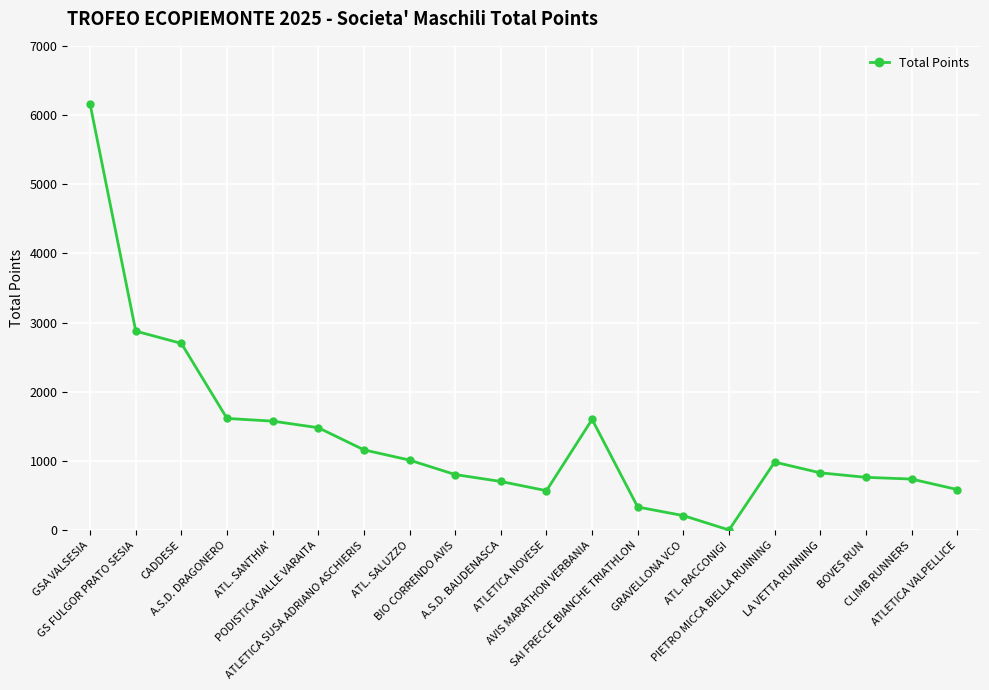

What is the label of the 1st point from the right?

ATLETICA VALPELLICE